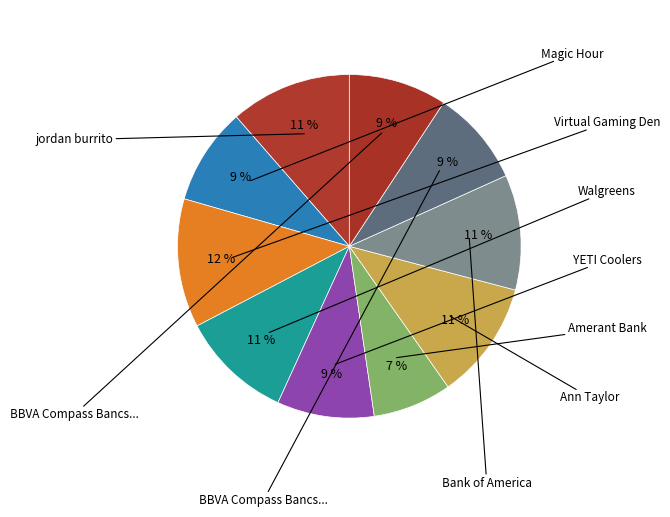

How many segments does this pie chart have?

10